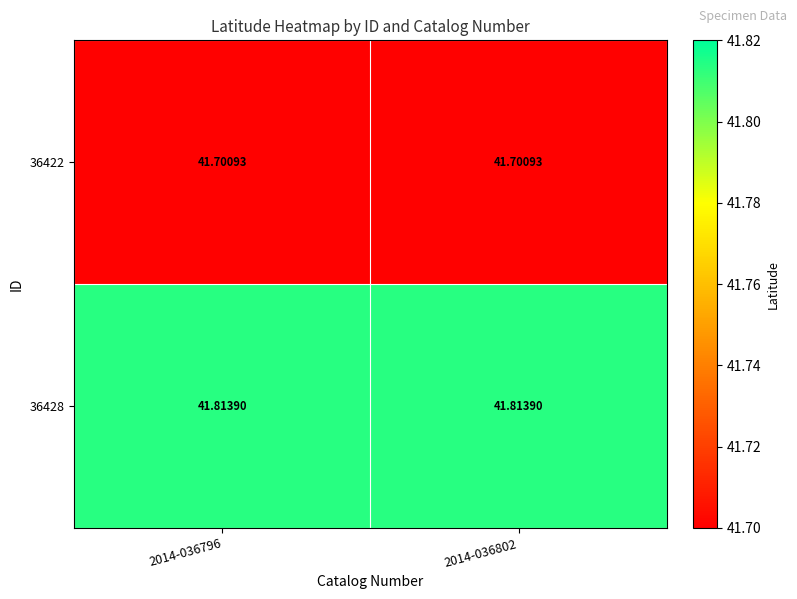

Reading left to right, extract all data points from this chart.

36422: 2014-036796=41.7	2014-036802=41.7
36428: 2014-036796=41.8	2014-036802=41.8